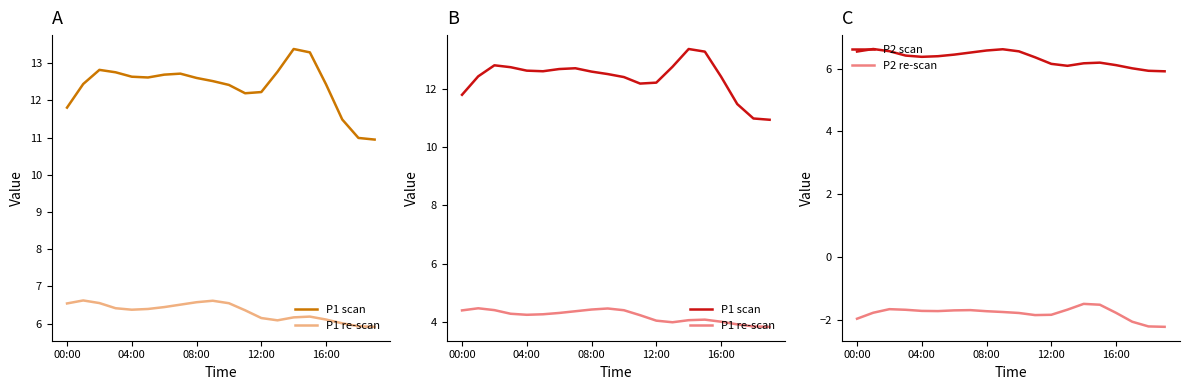

Is it true that P2 scan equals 3.1 at 08:00?

False